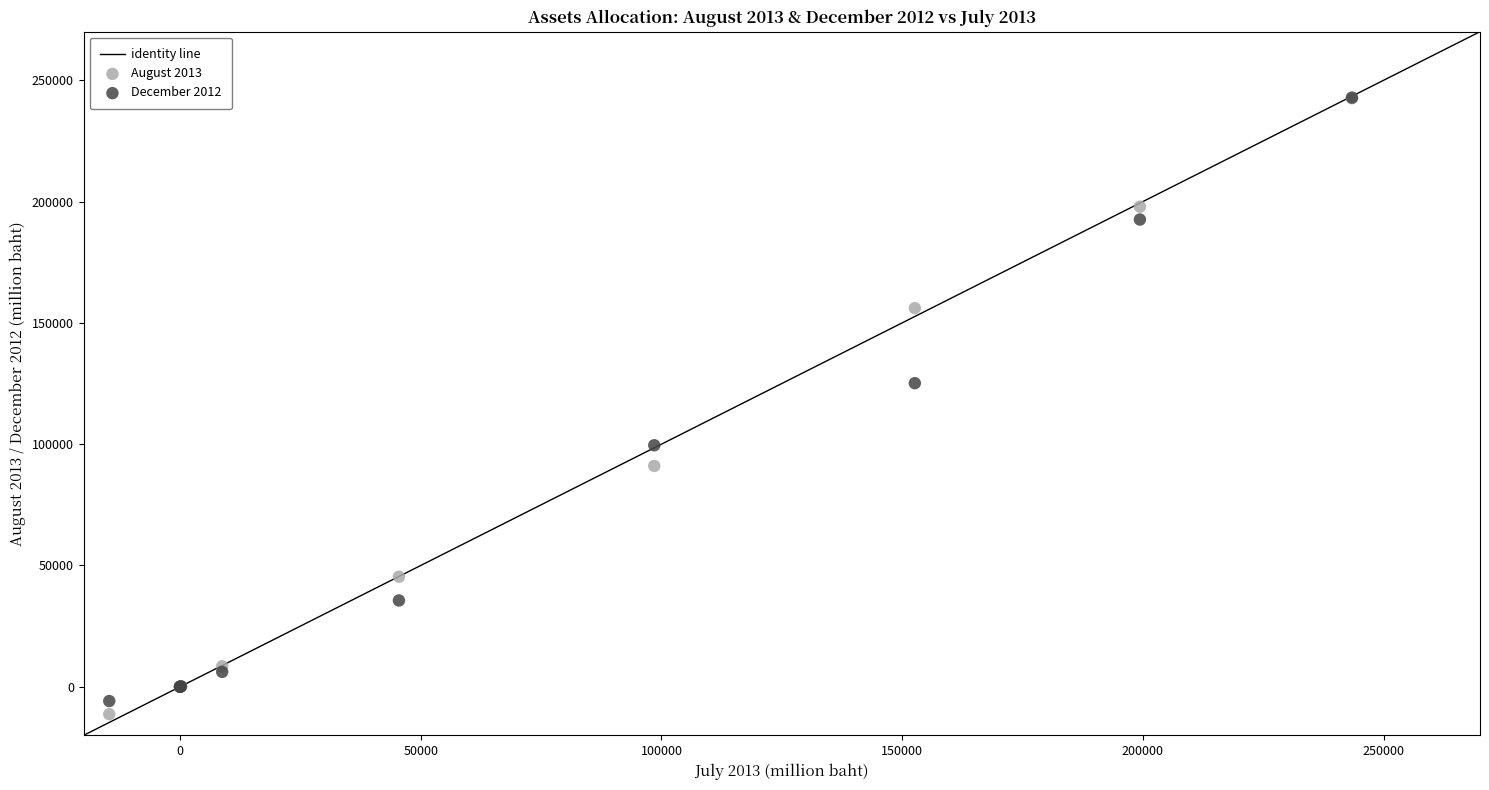

Across all series, what Y value is closest to 115769?

125132.2